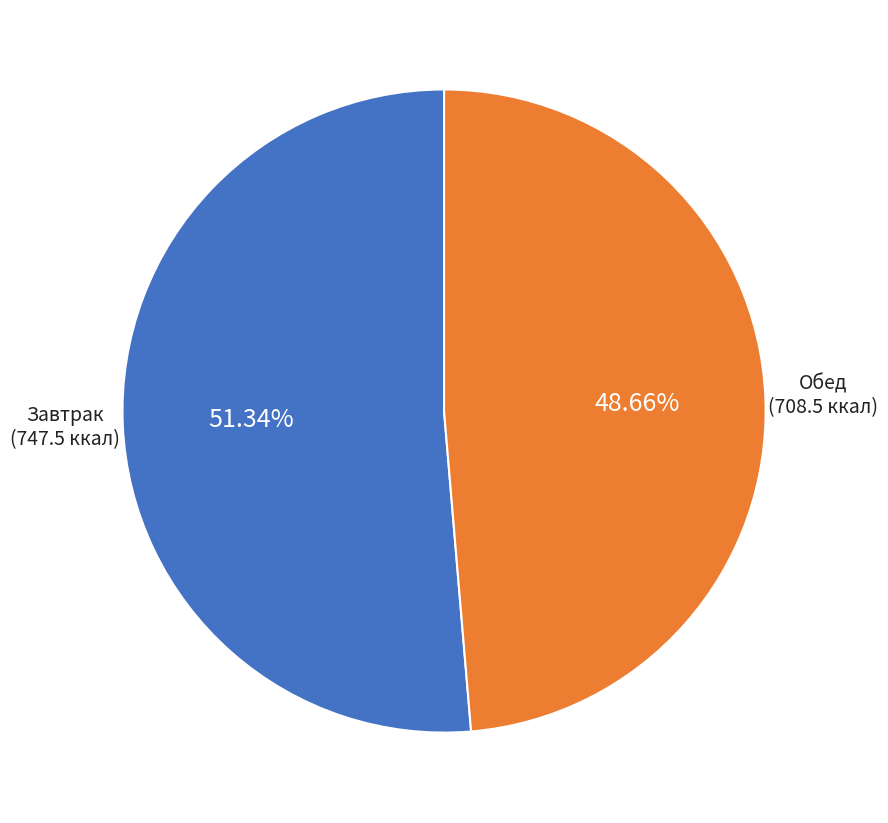

What is the largest slice in the pie chart?

Завтрак